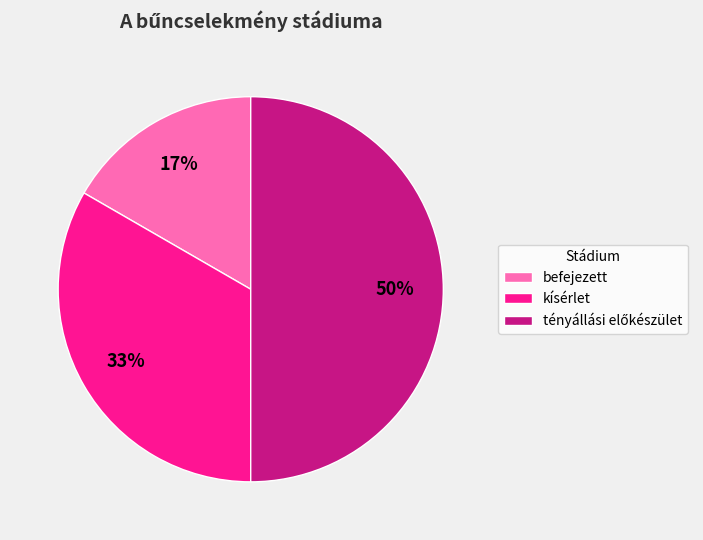

Does befejezett account for over 50% of the chart?

No